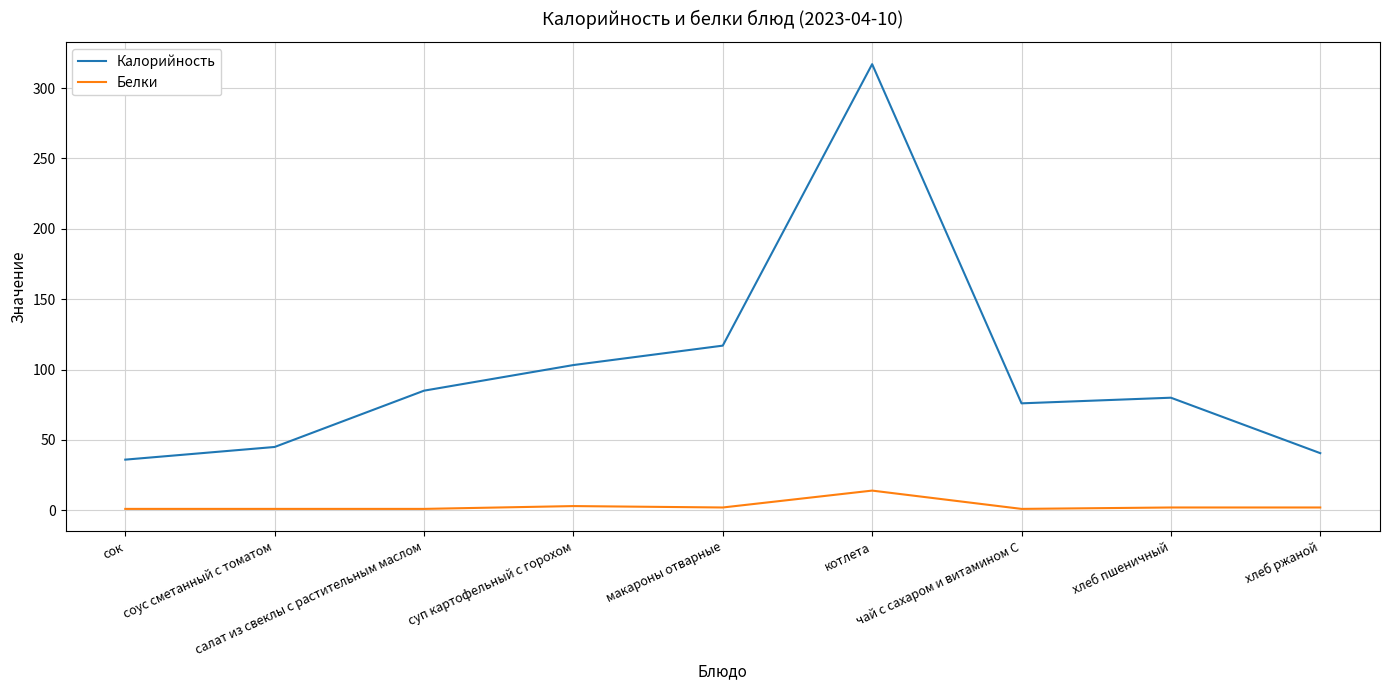

What is the difference between the second highest and second lowest values in the Белки series?

2.0